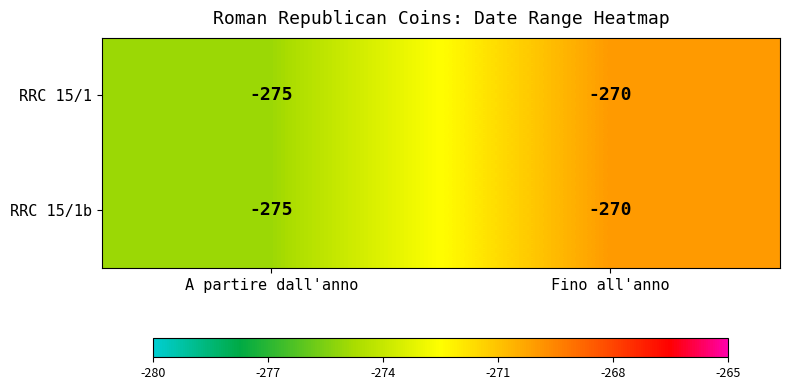

Which category has the highest value in the RRC 15/1b series?

Fino all'anno